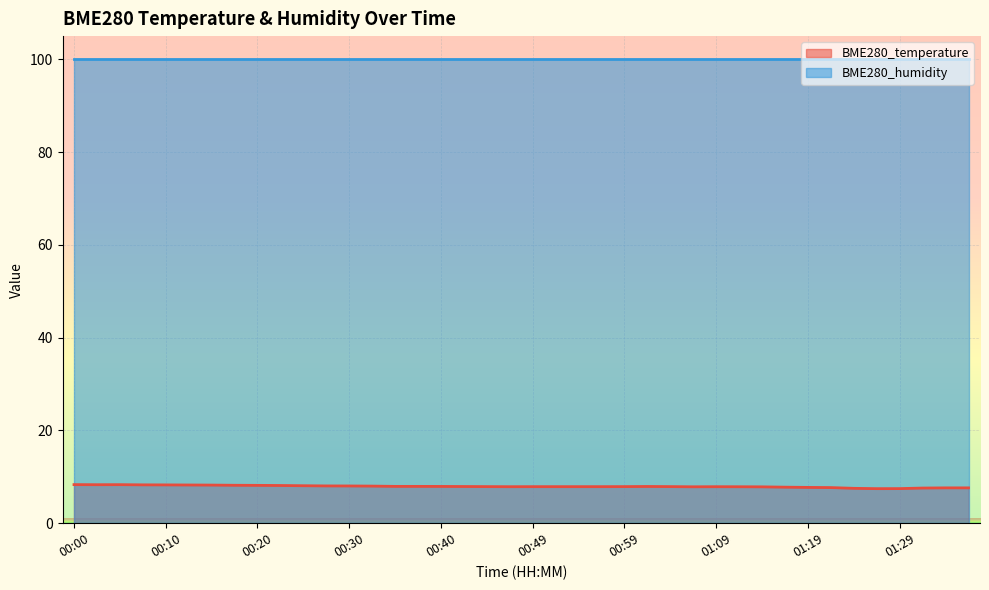

List the labels in order of value, smallest first.

01:26, 01:29, 01:24, 01:31, 01:33, 01:36, 01:21, 01:19, 01:16, 01:14, 01:07, 01:11, 00:47, 01:09, 00:49, 00:52, 00:54, 00:57, 00:45, 00:59, 01:04, 00:42, 01:02, 00:40, 00:35, 00:37, 00:32, 00:30, 00:27, 00:25, 00:22, 00:20, 00:18, 00:15, 00:13, 00:10, 00:08, 00:03, 00:05, 00:00